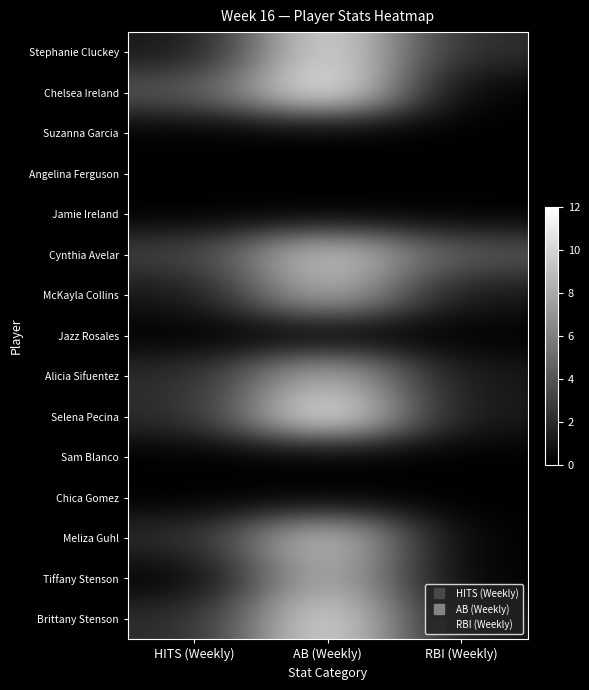

Which label corresponds to the largest value in the chart?

AB (Weekly)